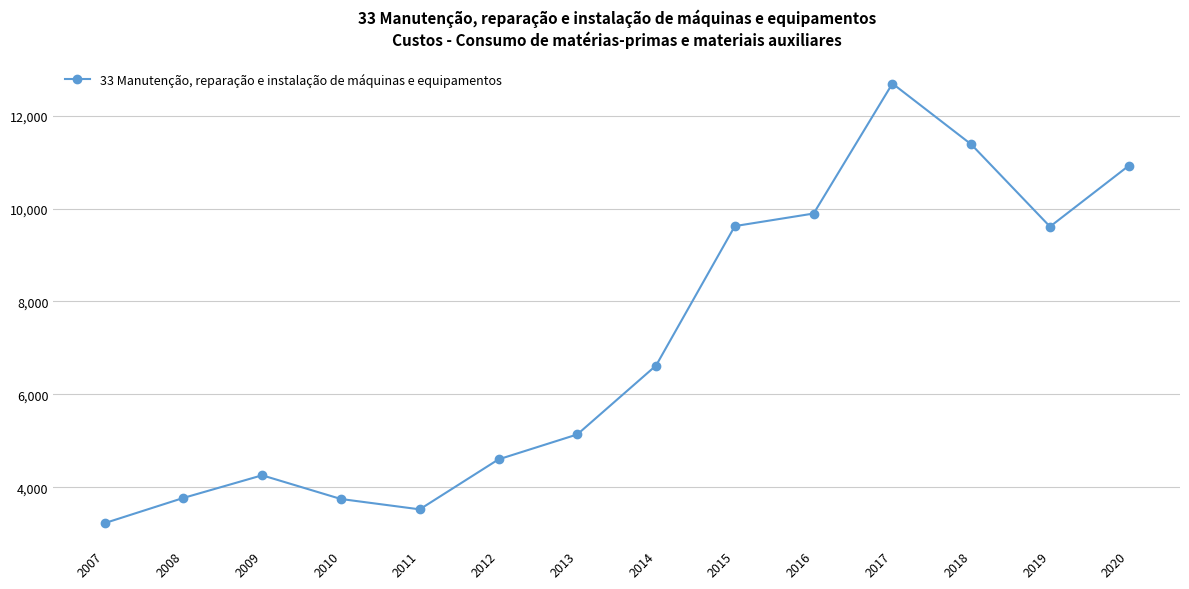

Does the chart have visible grid lines?

Yes